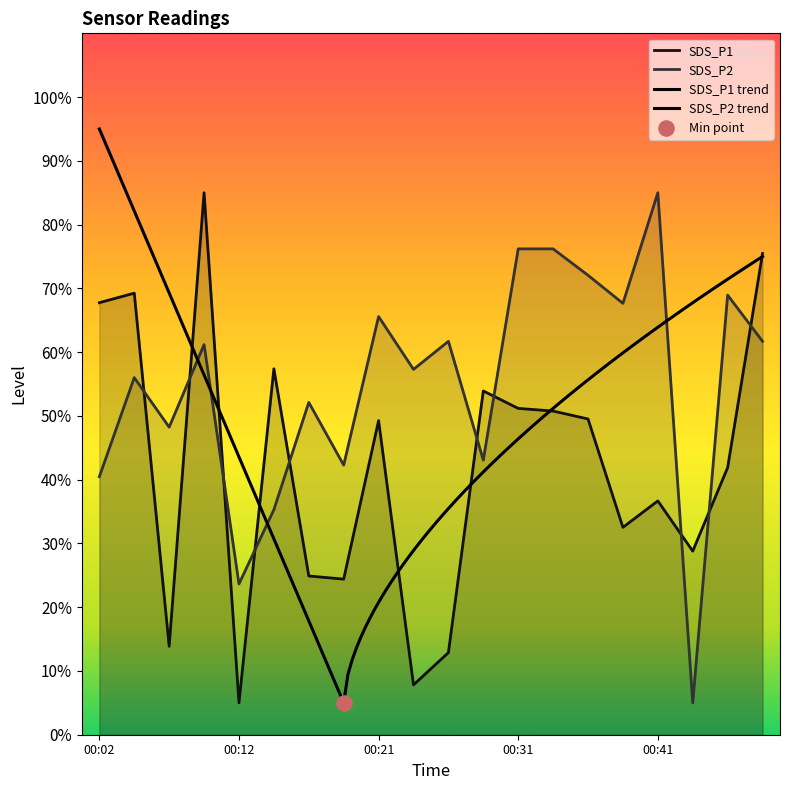

Which series contains the lowest Y value?

SDS_P1